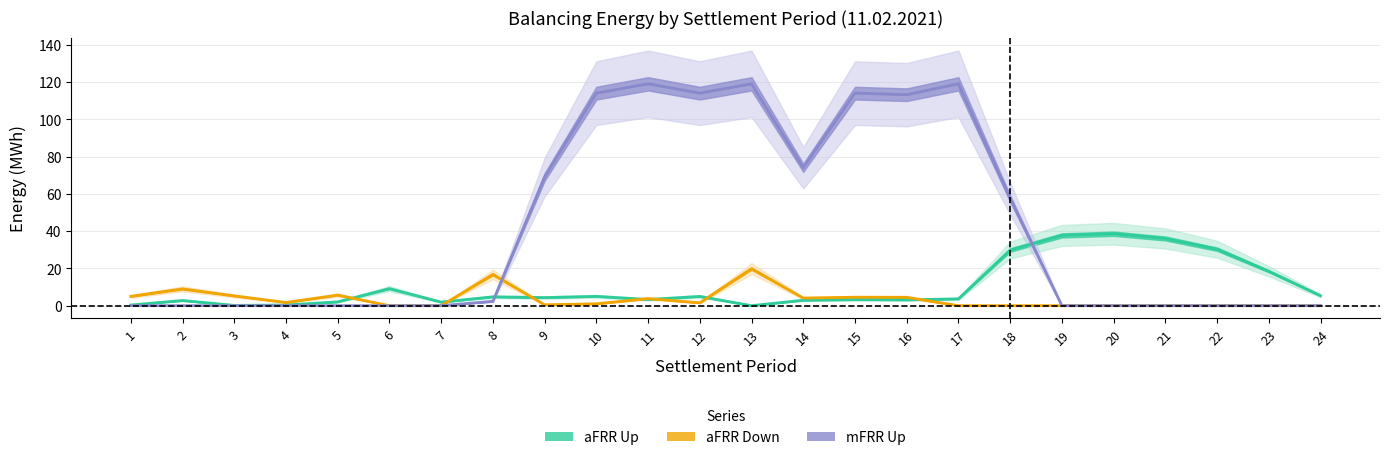

Rank the series by their average value, from highest to lowest.

mFRR Up, aFRR Up, aFRR Down